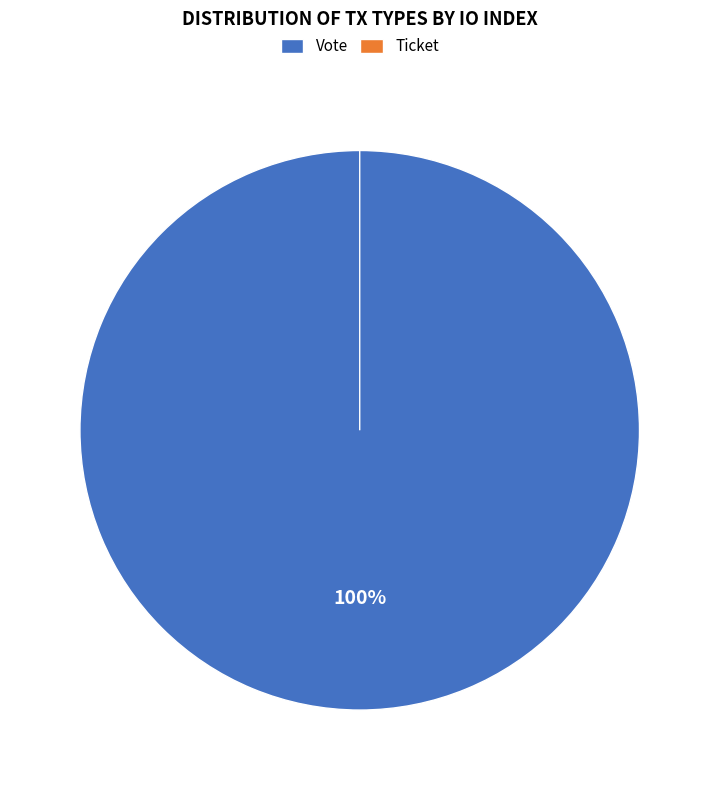

To the nearest percent, what is the difference between the Ticket and Vote slice percentages?

100%